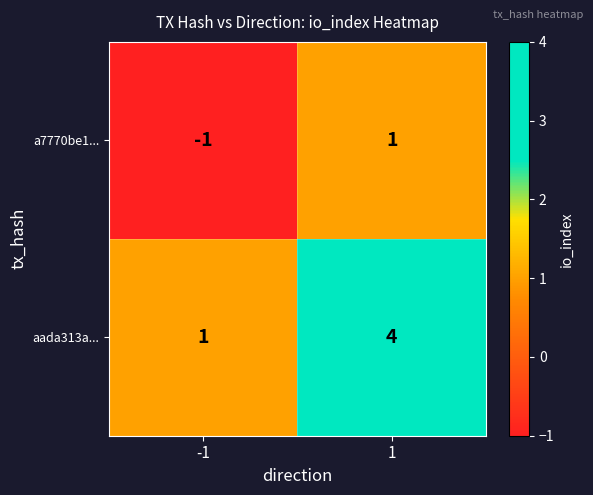

Which series has the largest total across all categories?

aada313a...